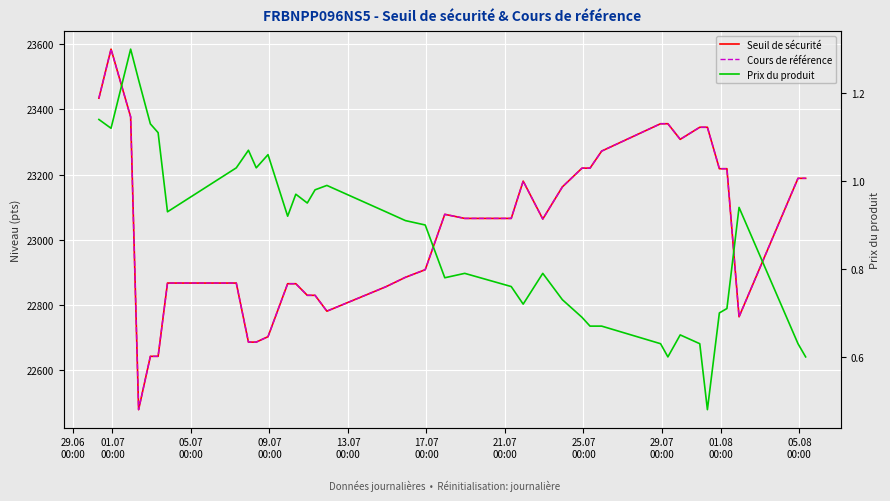

True or false: Cours de référence and Prix du produit cross at least once.

False